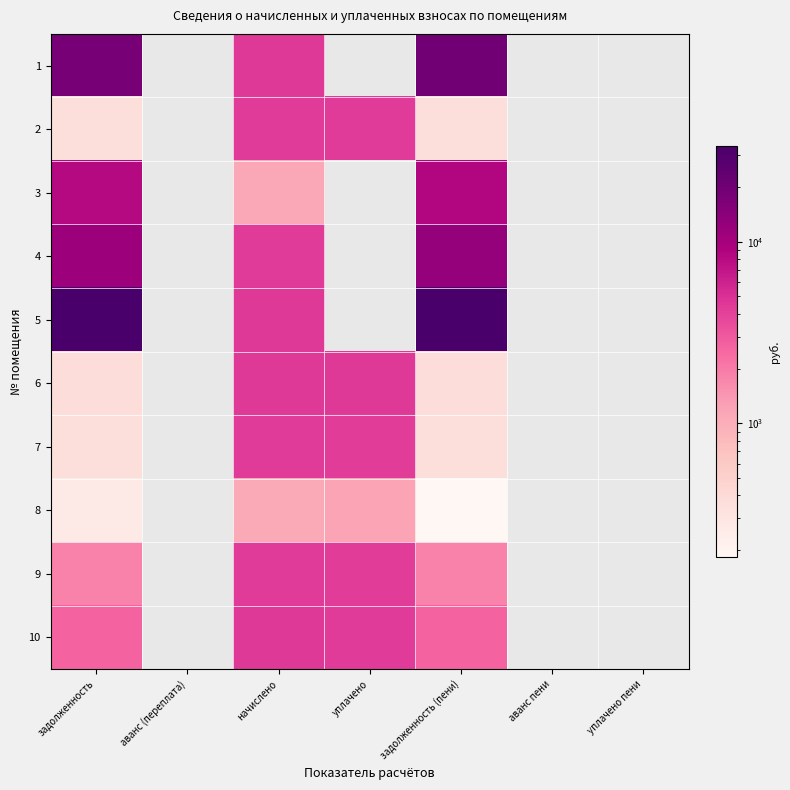

At which label does 8 reach its peak?

уплачено